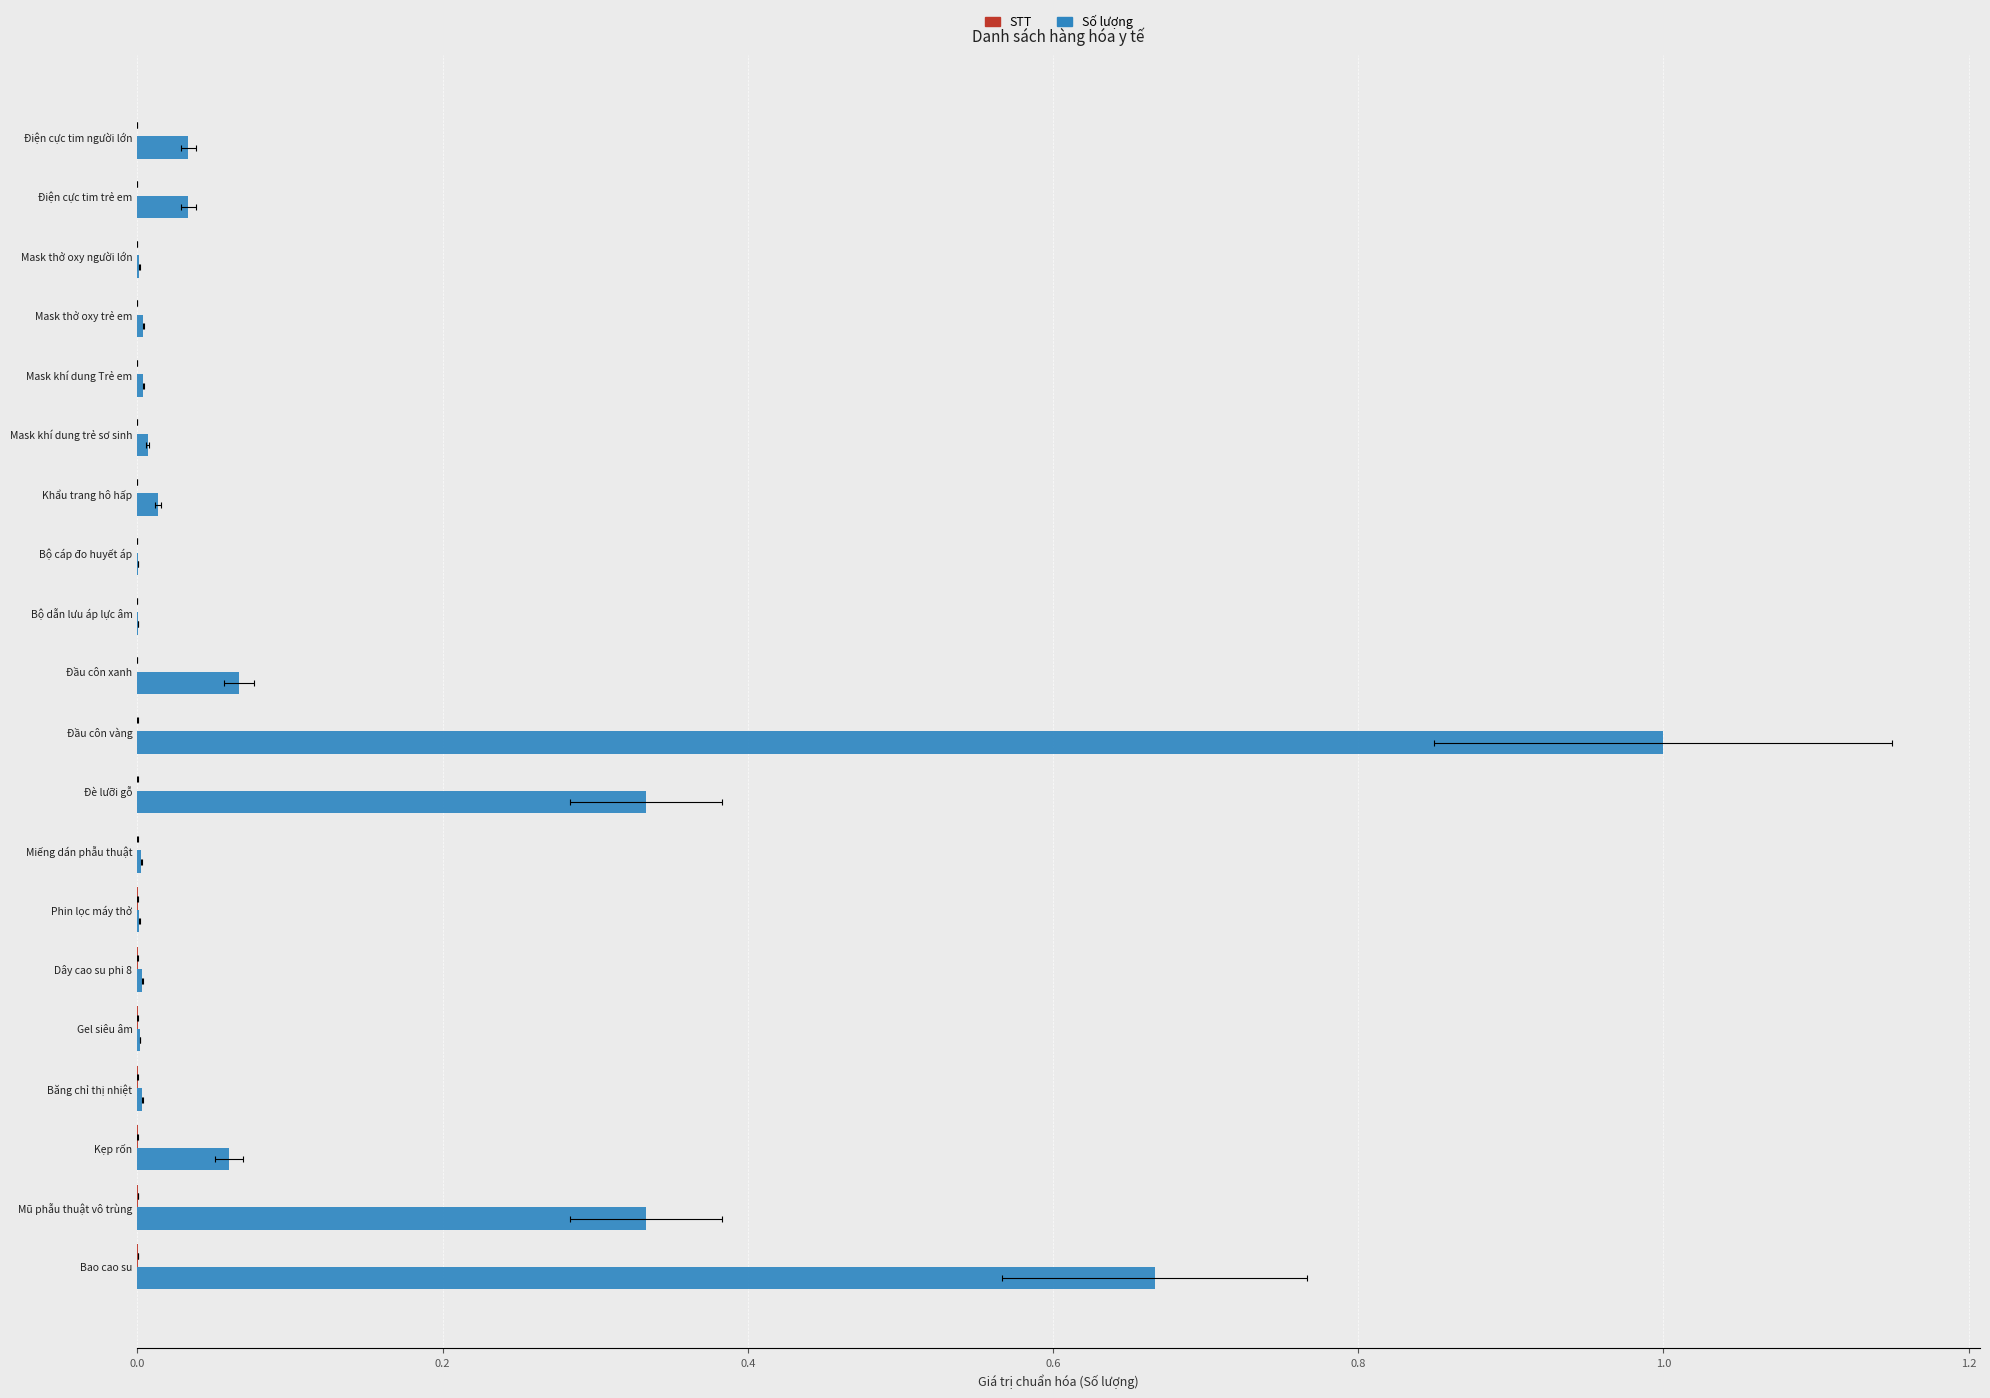

Count the number of categories in the chart.

20